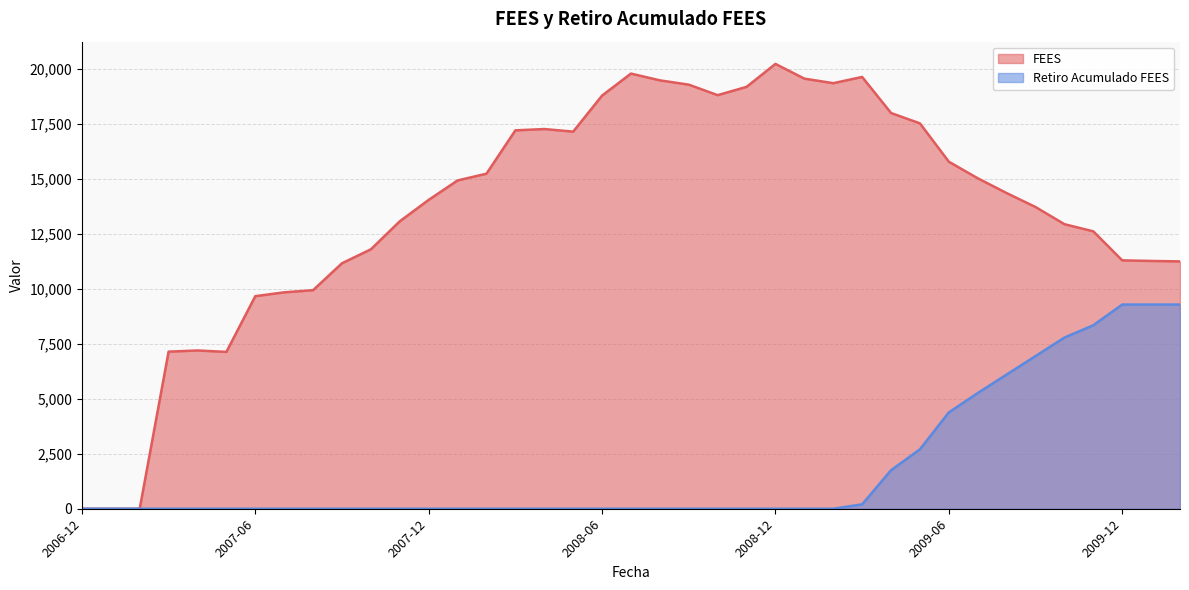

What is the value of the Retiro Acumulado FEES point at the 29th from the left?

1750.0